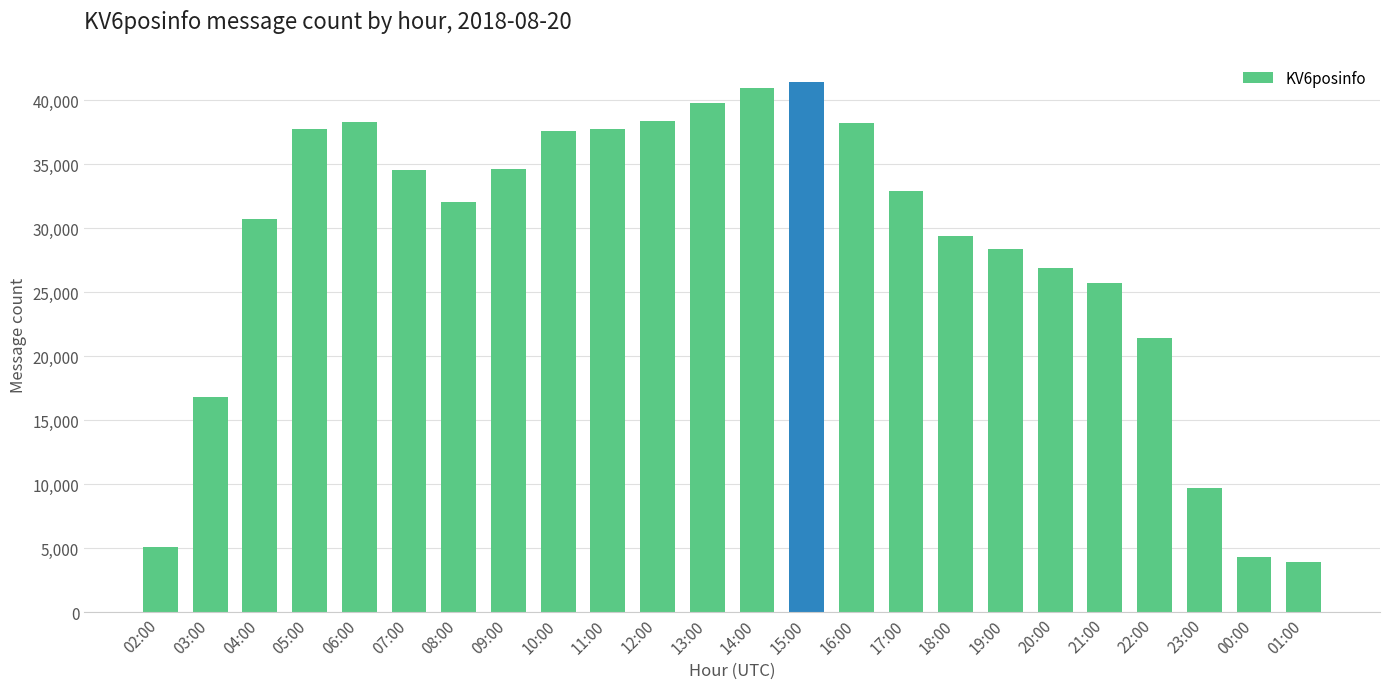

What is the difference between the maximum and second lowest values?

37065